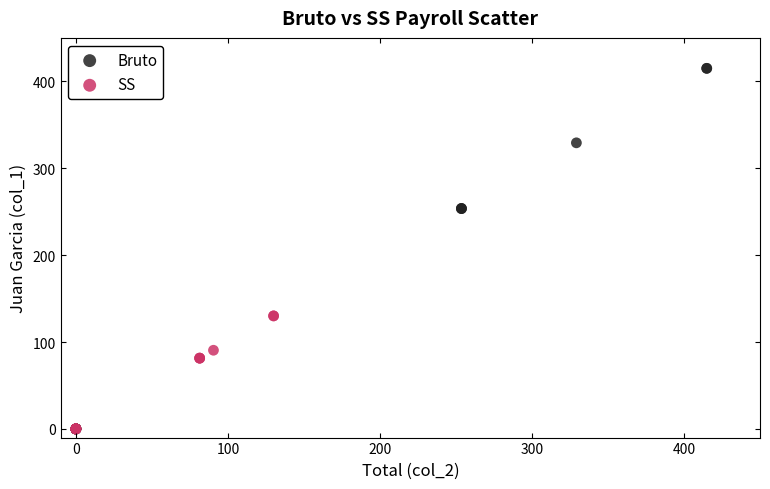

Which series contains the highest Y value?

Bruto